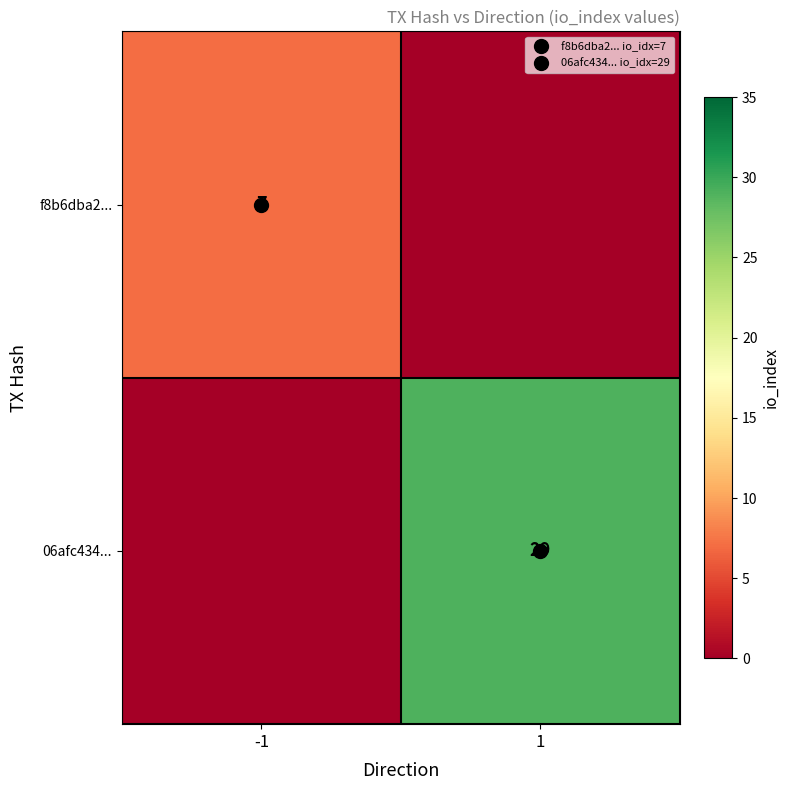

How many categories are shown in the chart?

2